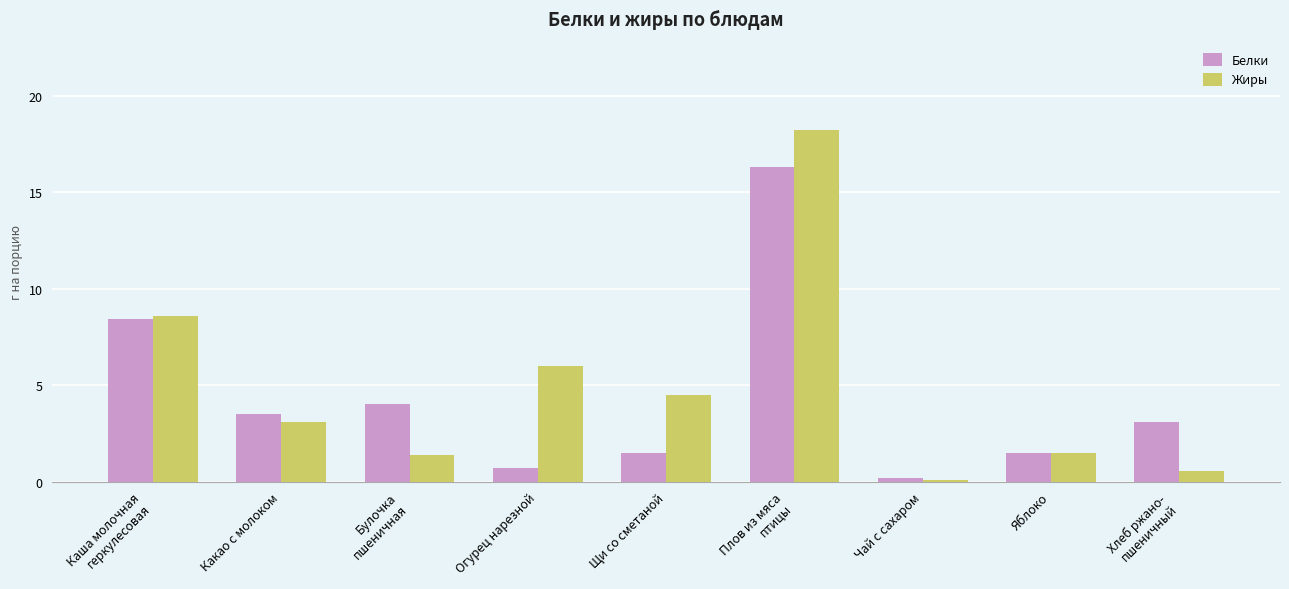

What is the sum of all Жиры values?

43.9